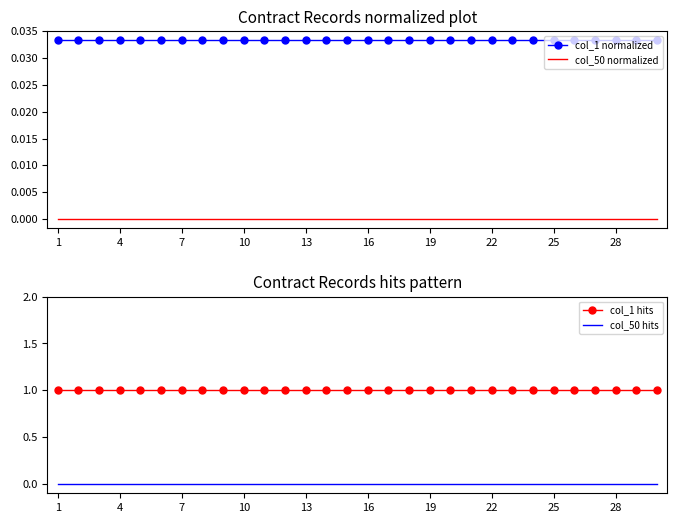

Does the chart have visible grid lines?

No